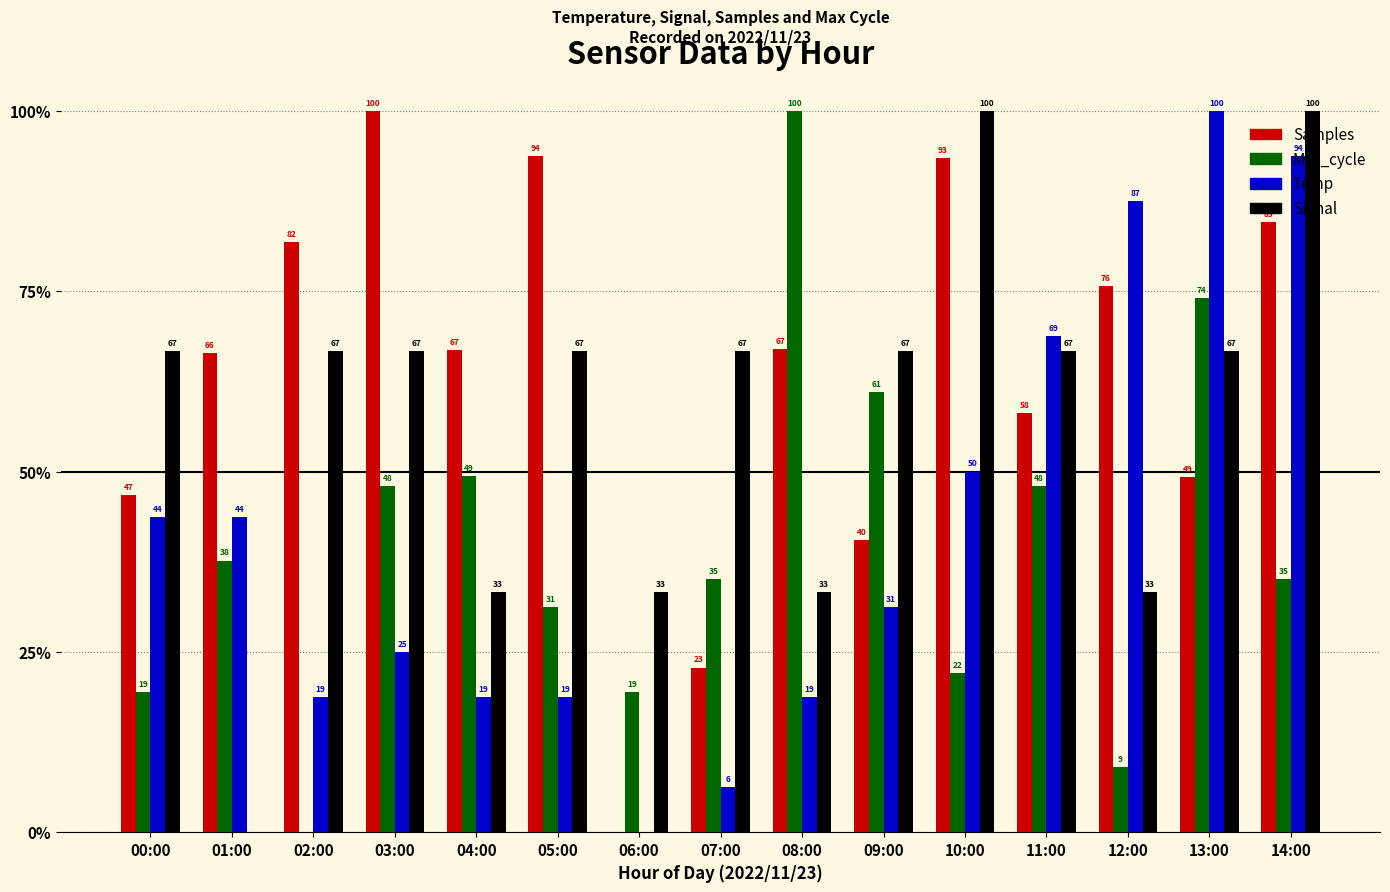

The Max_cycle series shows 31.2 at 05:00. True or false?

True